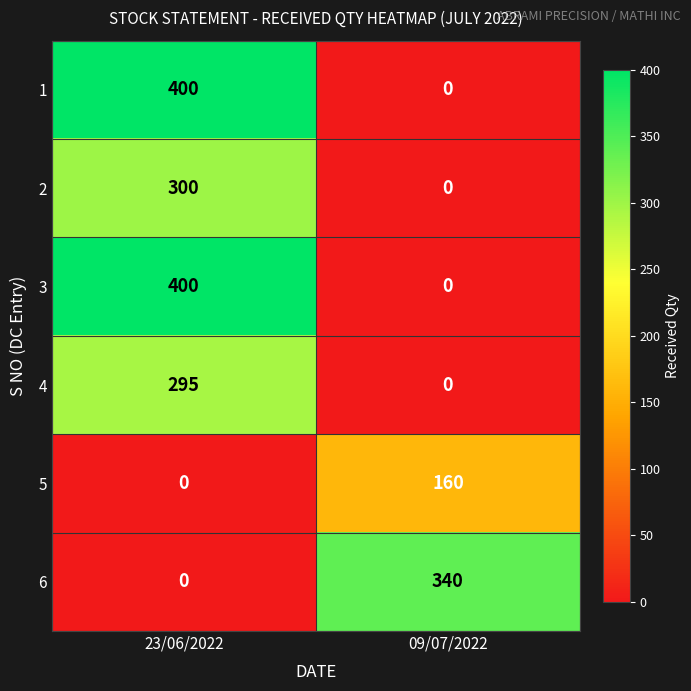

At which category does the chart reach its peak across all series?

23/06/2022